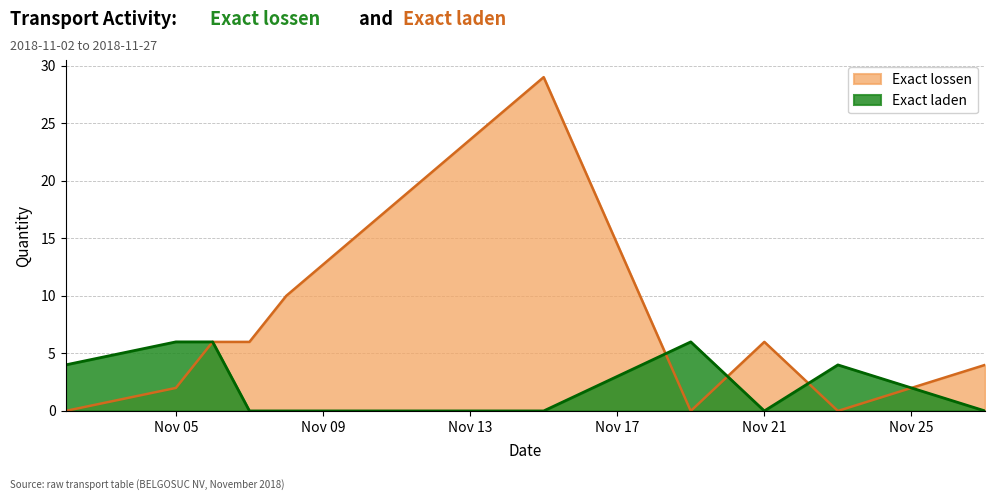

The Exact lossen series shows 12 at 2018-11-23. True or false?

False